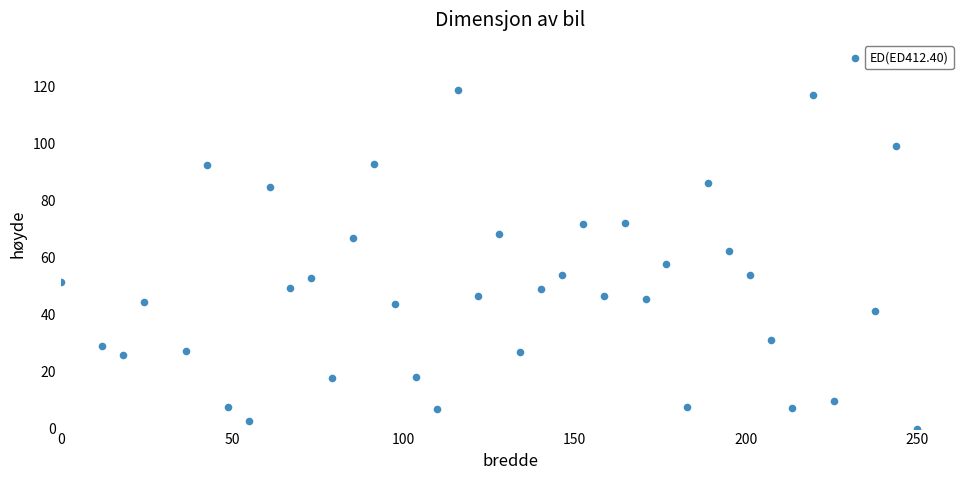

What is the range of X values (max minus min)?

250.0